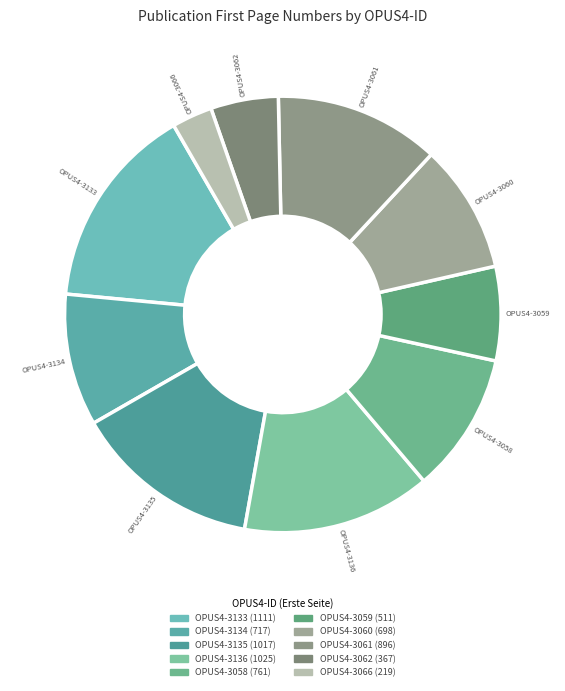

Which slice is the smallest?

OPUS4-3066